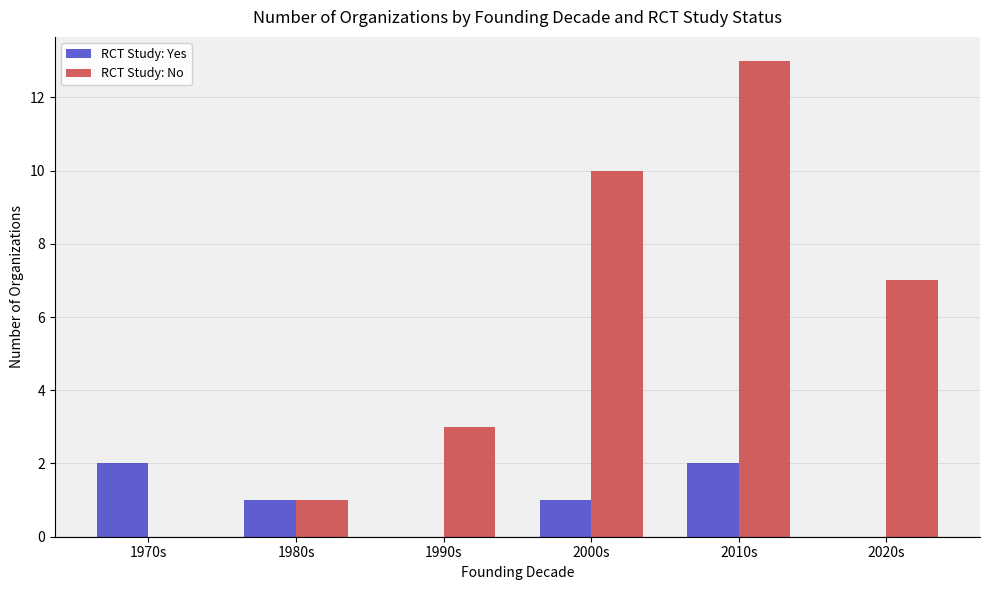

Reading left to right, what are all the values shown in this chart?

RCT Study: Yes: 1970s=2	1980s=1	1990s=0	2000s=1	2010s=2	2020s=0
RCT Study: No: 1970s=0	1980s=1	1990s=3	2000s=10	2010s=13	2020s=7